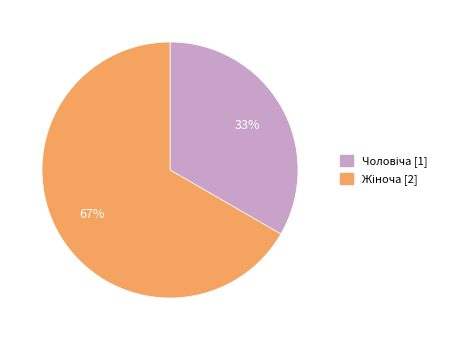

To the nearest percent, what is the average slice percentage?

50%